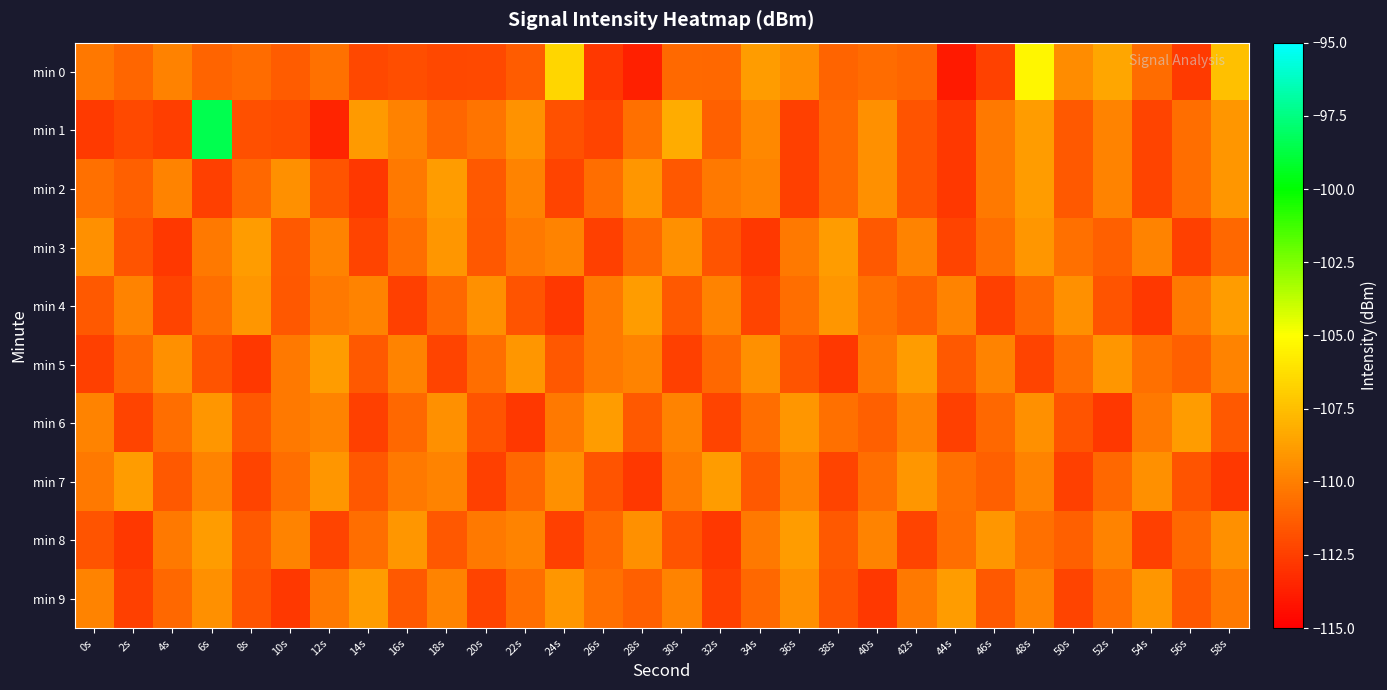

Which label corresponds to the smallest value in the chart?

44s